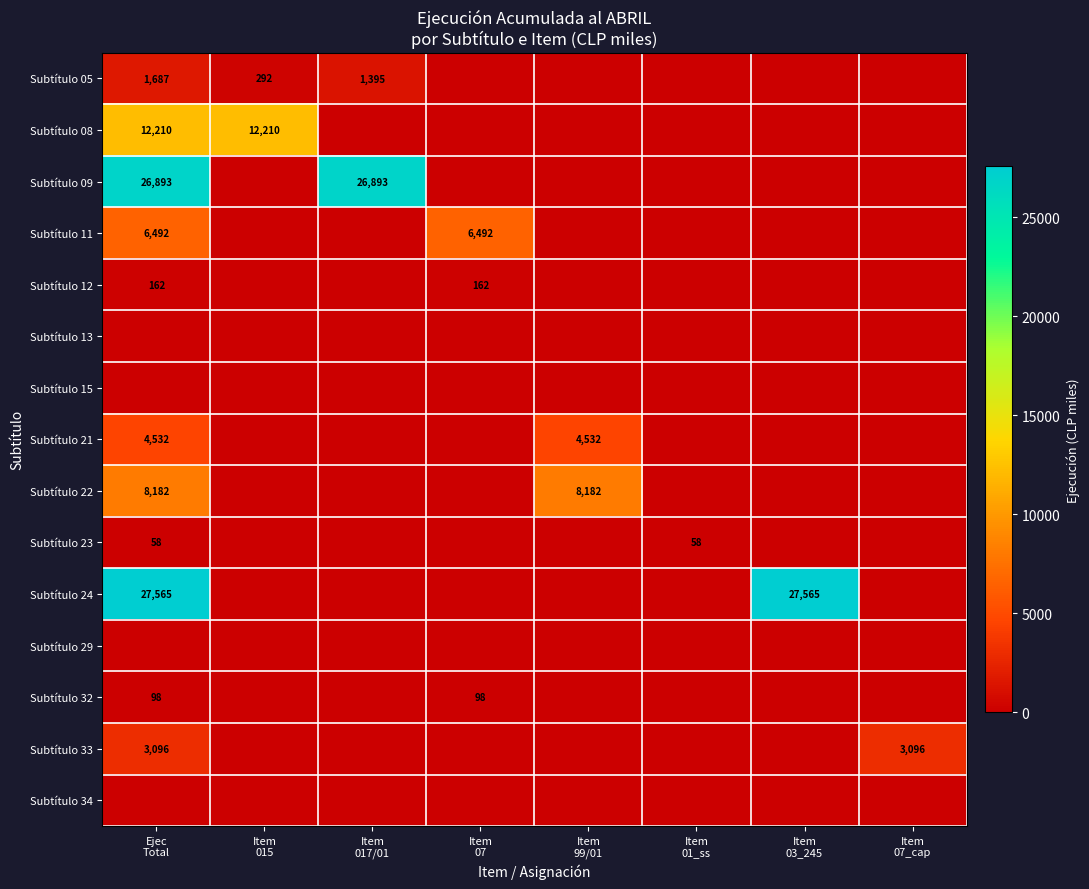

How many Subtítulo 32 values are between 0 and 98?

8